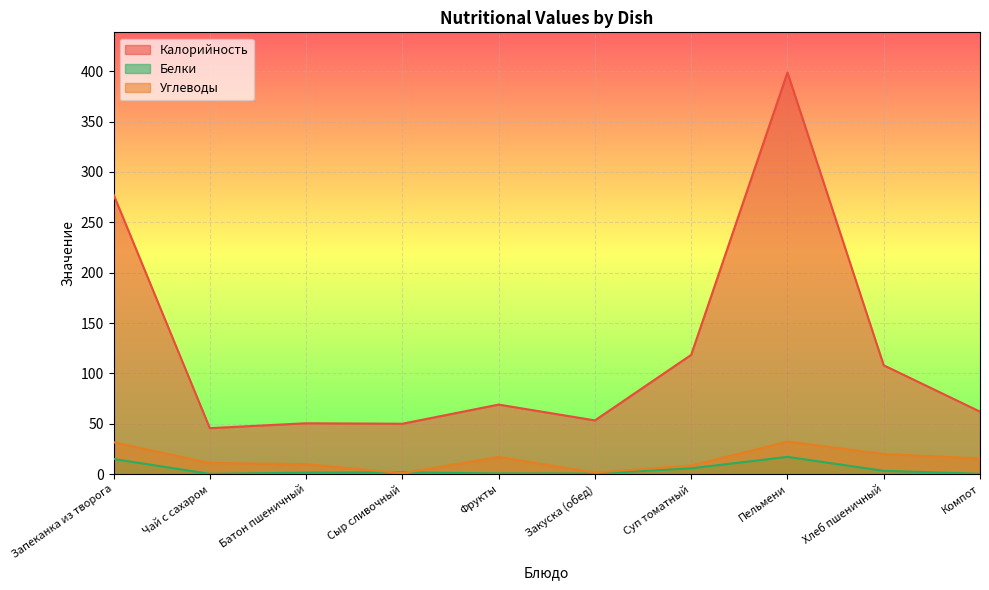

What is the spread (max minus min) of values at Сыр сливочный?

49.1